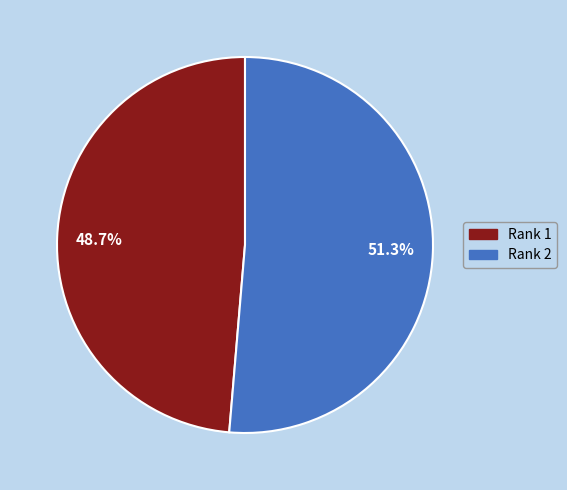

How many slices are in this pie chart?

2